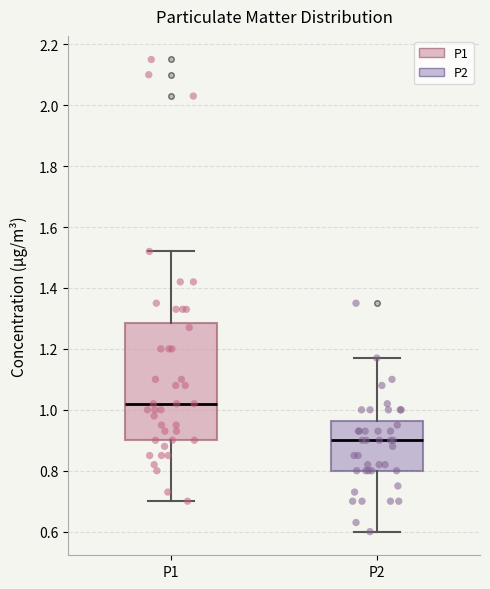

Which box is the tallest, from its lower edge to its upper edge?

P1